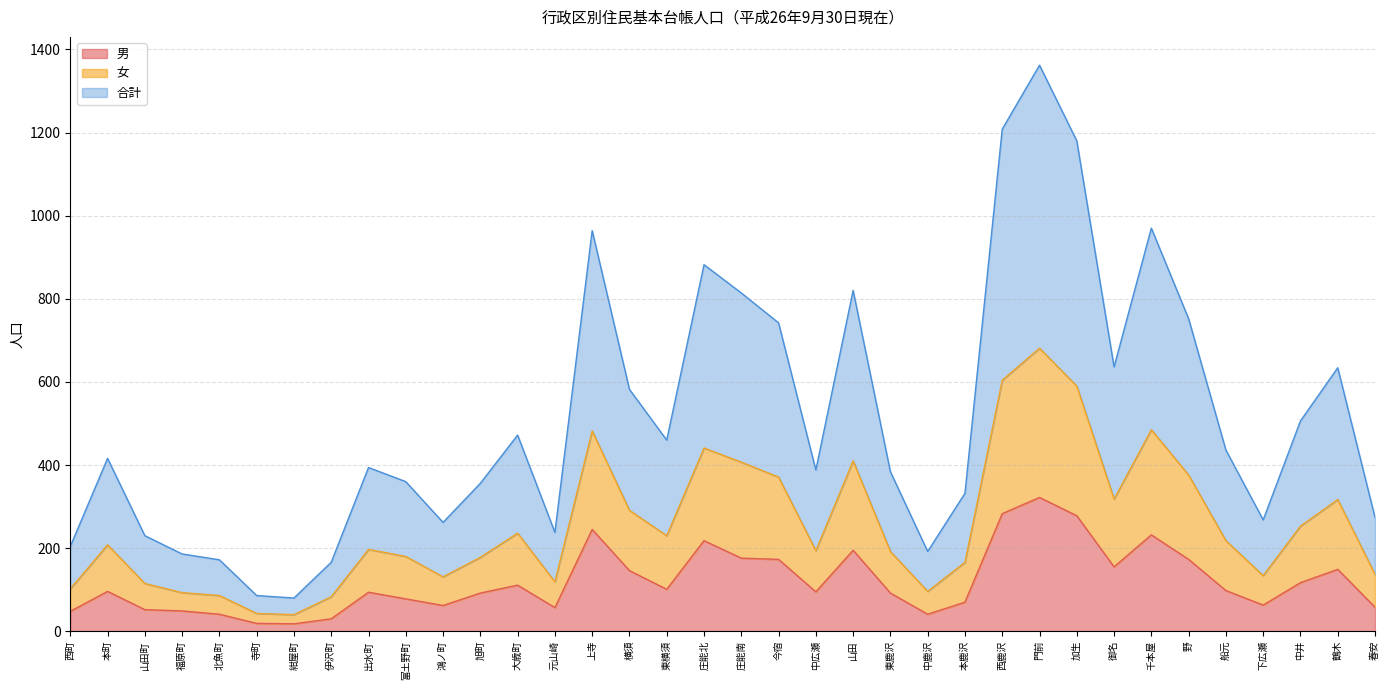

What is the difference between the highest and lowest values at 鴻ノ町?

200